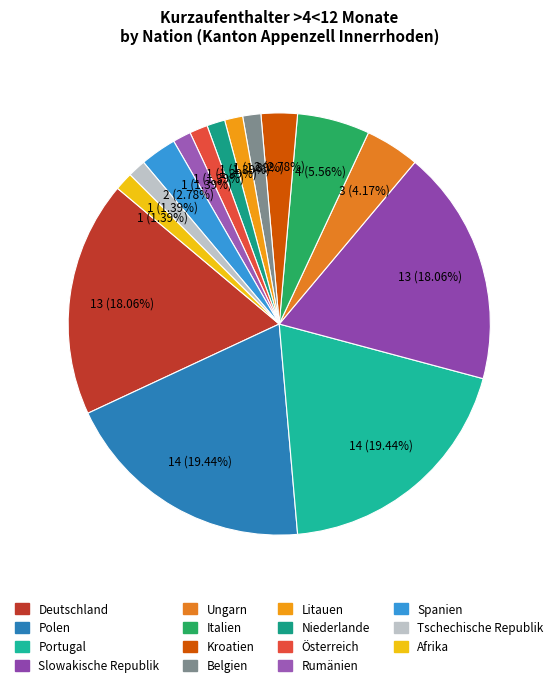

Does Litauen represent more than half of the total?

No